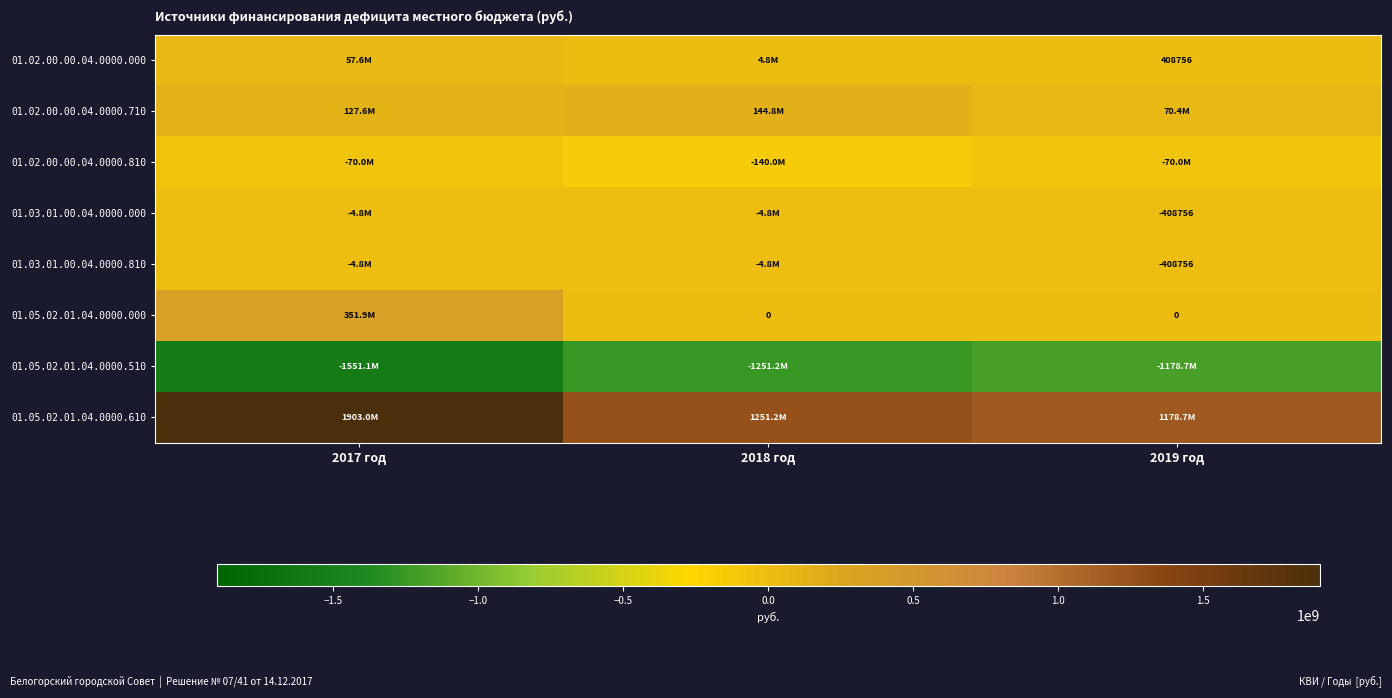

List the series in order of their peak value, lowest first.

01.05.02.01.04.0000.510, 01.02.00.00.04.0000.810, 01.03.01.00.04.0000.000, 01.03.01.00.04.0000.810, 01.02.00.00.04.0000.000, 01.02.00.00.04.0000.710, 01.05.02.01.04.0000.000, 01.05.02.01.04.0000.610